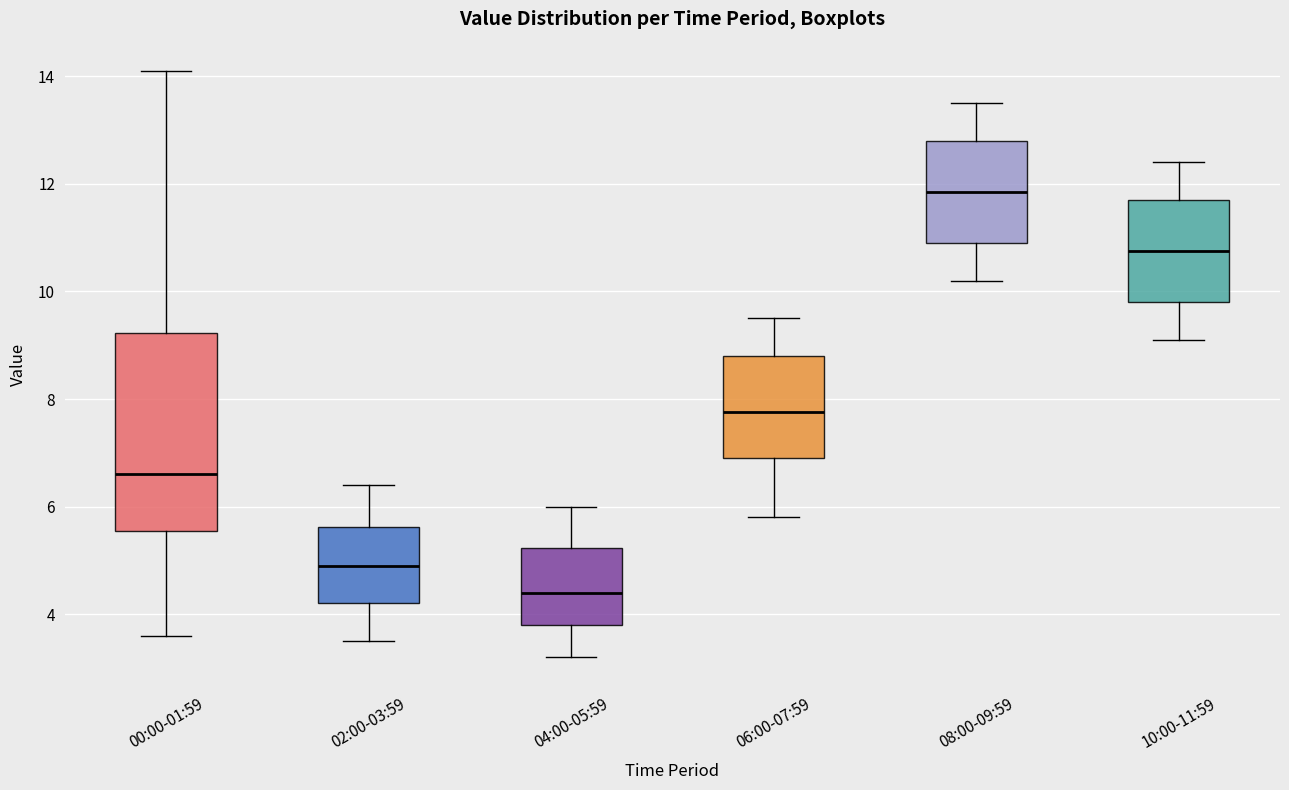

Reading left to right, read every box against the y-axis: the position of its median line, the range the box covers, and the ends of its whiskers. The values are not printed on the chart, so give them approximately, as read against the axis.

00:00-01:59: median 6.6, box 5.6 to 9.2, whiskers 3.6 to 14.2
02:00-03:59: median 5.0, box 4.2 to 5.6, whiskers 3.6 to 6.4
04:00-05:59: median 4.4, box 3.8 to 5.2, whiskers 3.2 to 6.0
06:00-07:59: median 7.8, box 7.0 to 8.8, whiskers 5.8 to 9.6
08:00-09:59: median 11.8, box 11.0 to 12.8, whiskers 10.2 to 13.6
10:00-11:59: median 10.8, box 9.8 to 11.8, whiskers 9.2 to 12.4